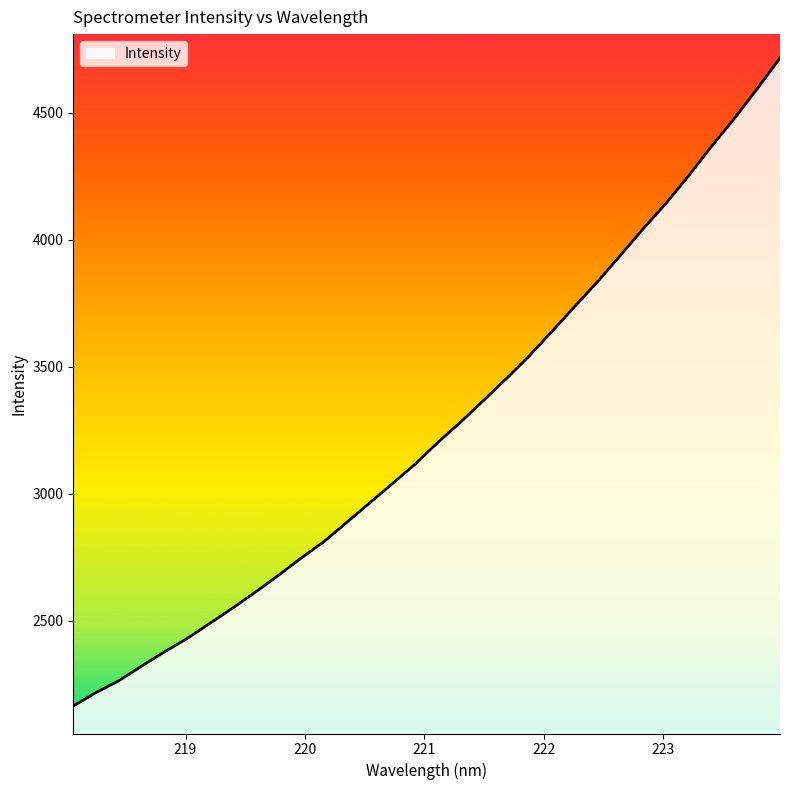

At which category does the chart reach its minimum across all series?

218.0596